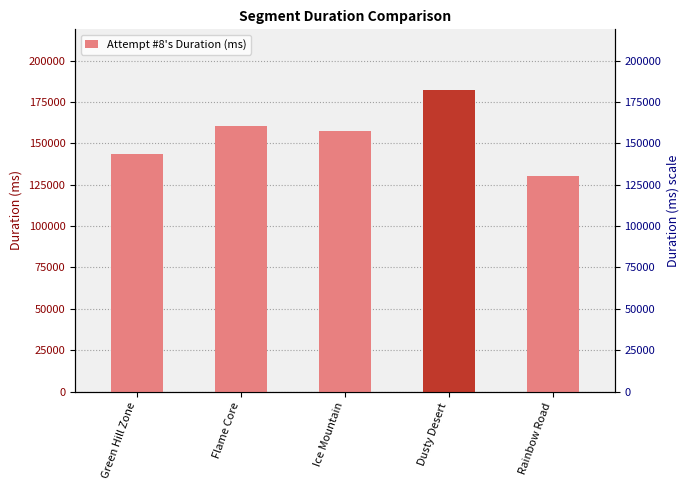

What is the label of the 1st bar from the right?

Rainbow Road